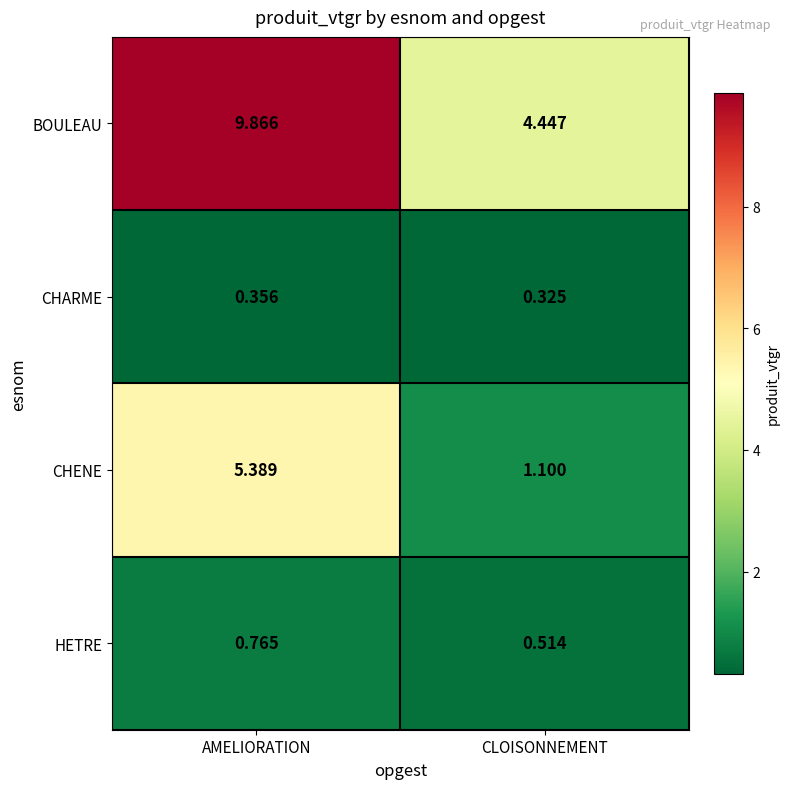

Which series has the largest total across all categories?

BOULEAU